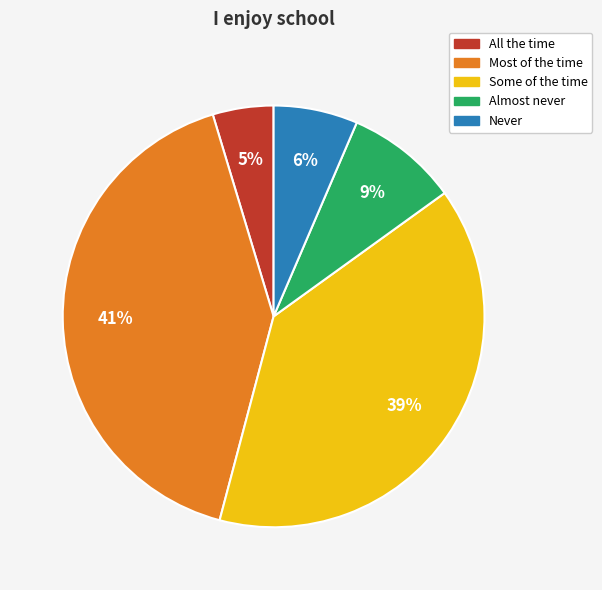

What is the smallest slice in the pie chart?

All the time